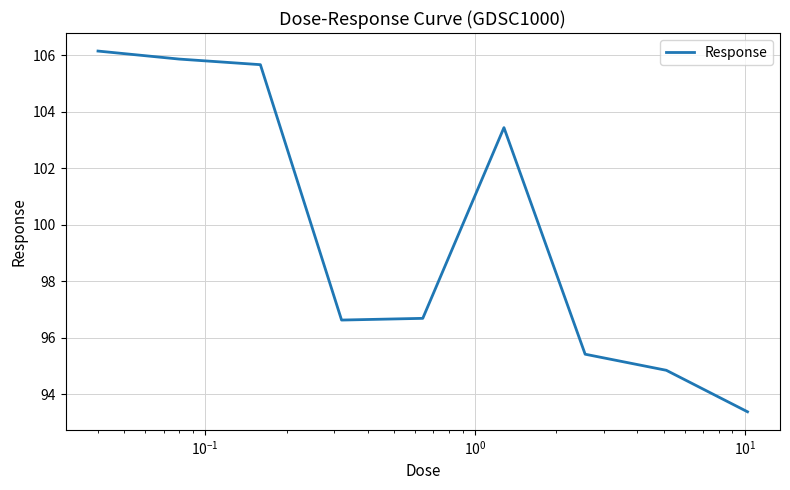

What is the smallest value displayed?

93.4